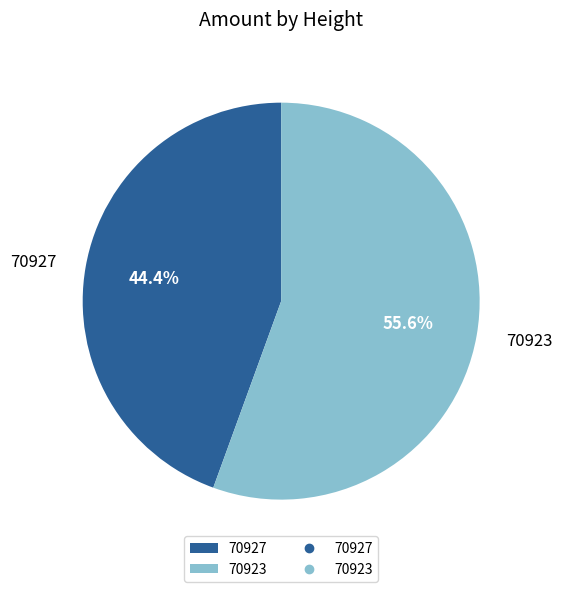

The 70927 slice represents 44% of the pie. True or false?

True